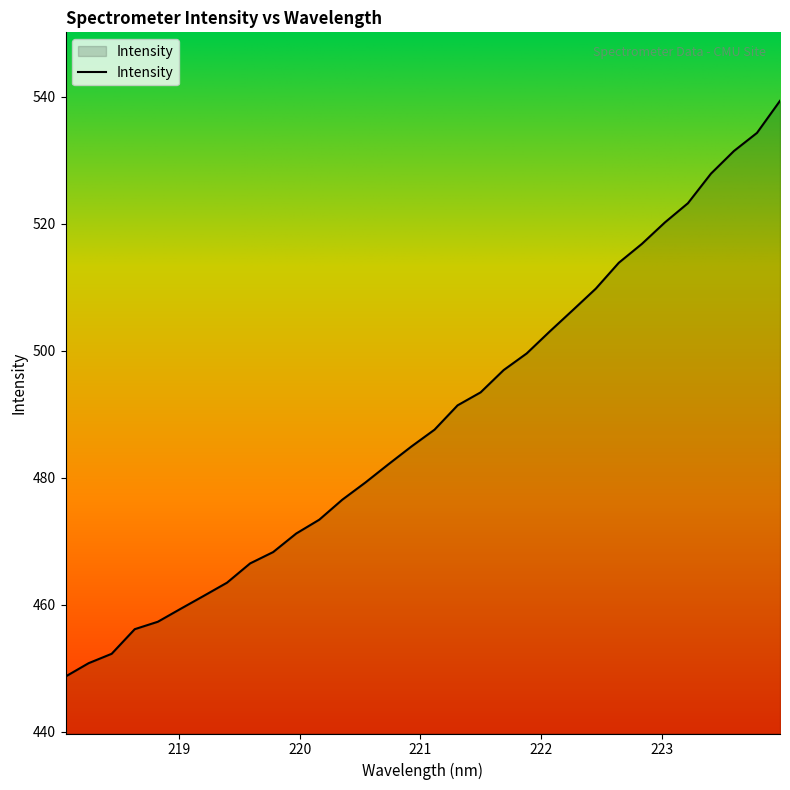

What is the maximum value shown in the chart?

539.3